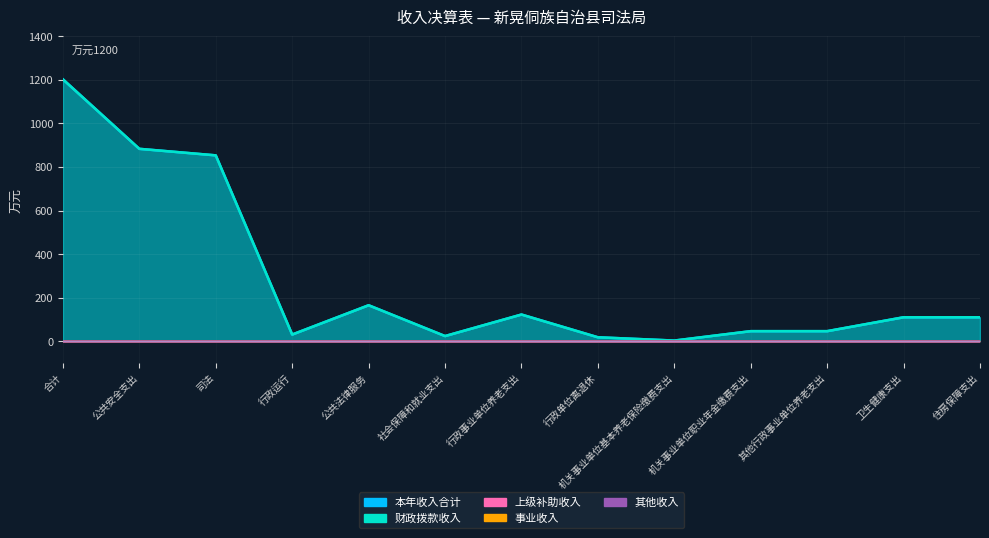

True or false: 财政拨款收入 and 上级补助收入 intersect in this chart.

False